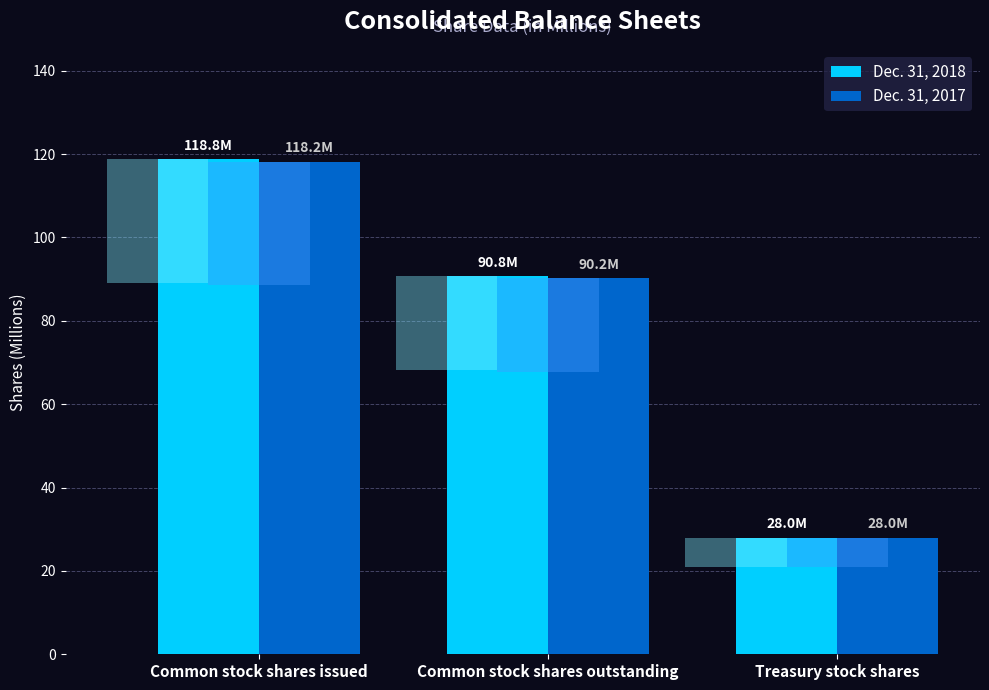

What is the value of the Dec. 31, 2018 bar at the 1st from the left?

118.8